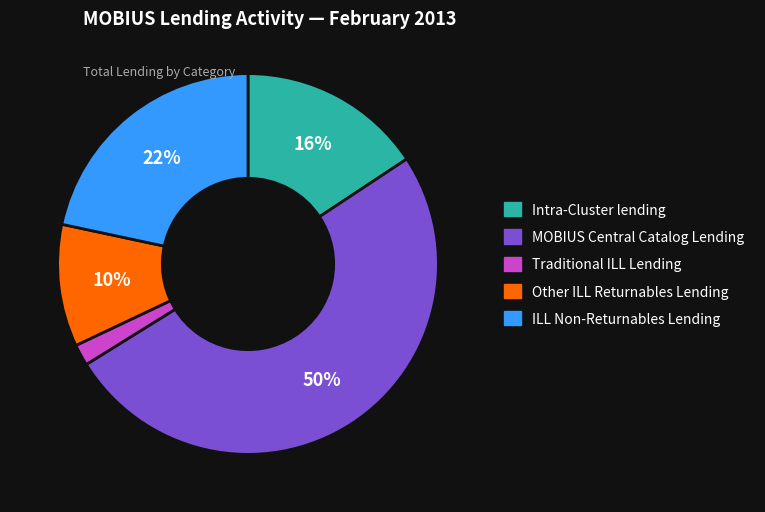

True or false: Traditional ILL Lending accounts for 2% of the total.

True